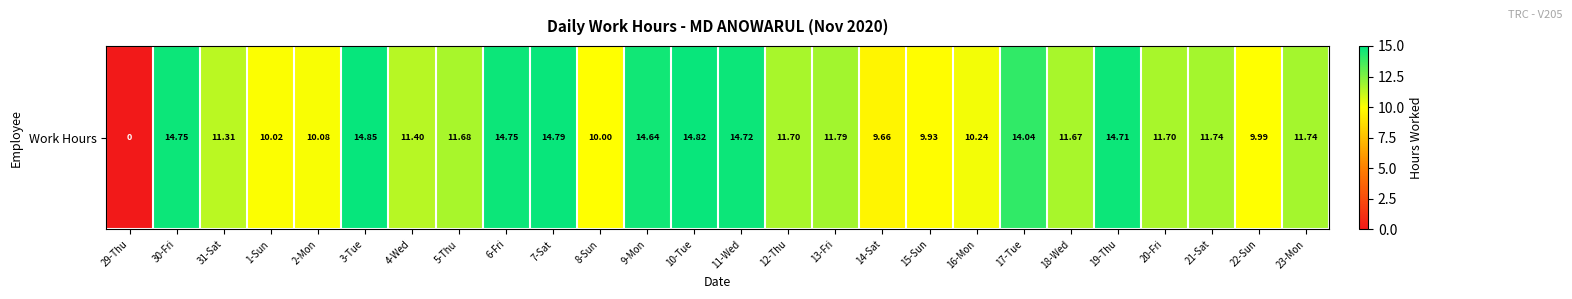

Where is the data nearest to the value 7?

14-Sat